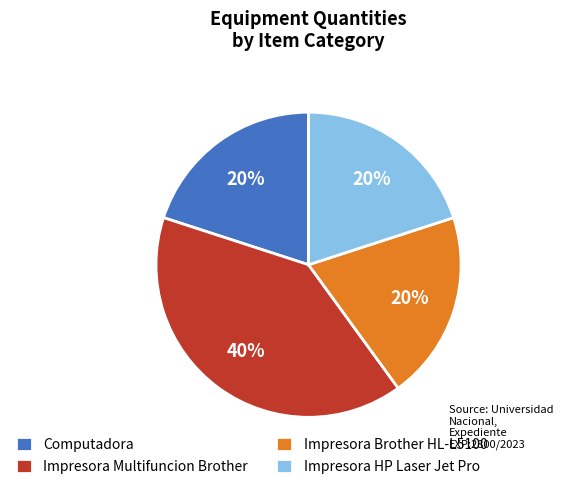

The Impresora Multifuncion Brother slice represents 50% of the pie. True or false?

False